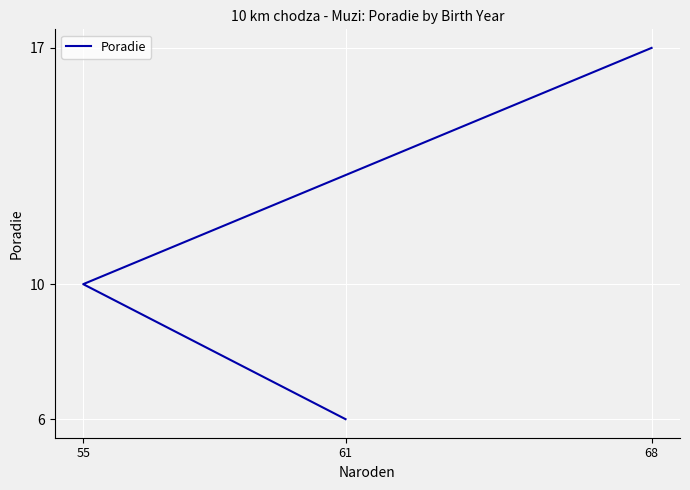

Rank the categories by value from lowest to highest.

61, 55, 68